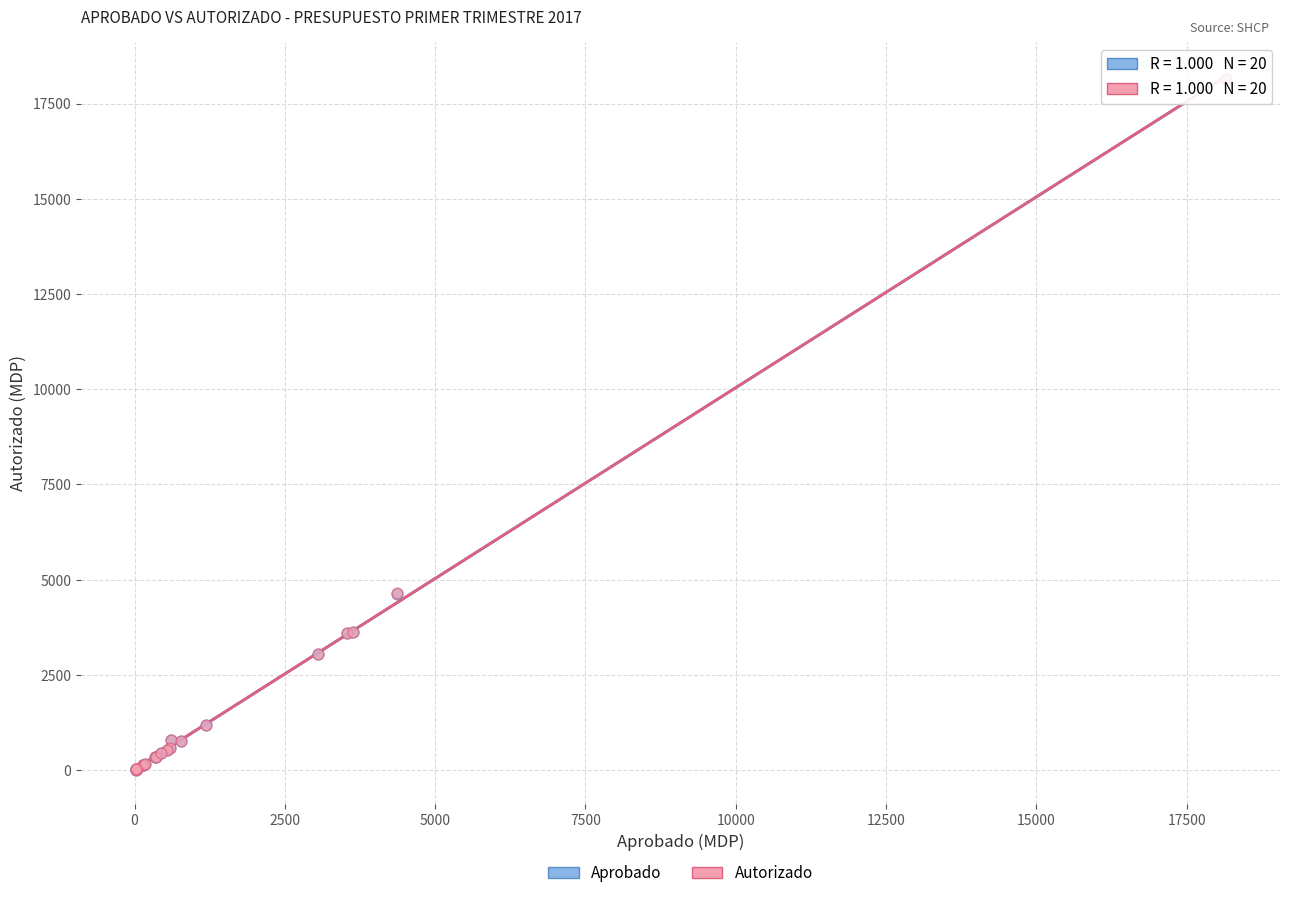

What are all the series names shown in the legend?

Aprobado, Autorizado